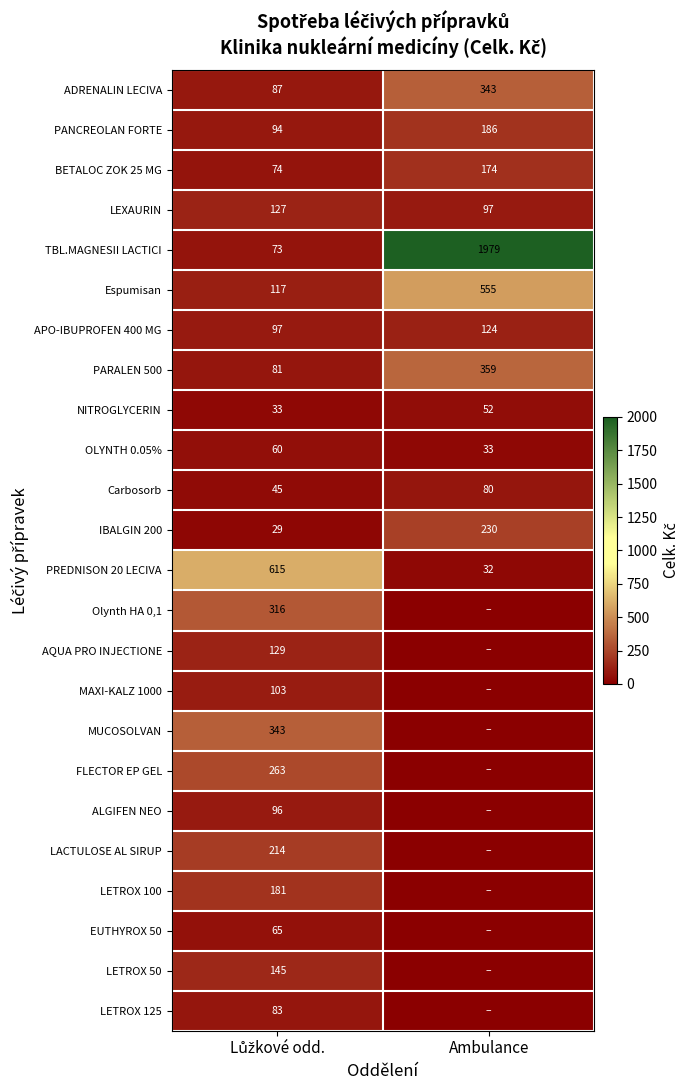

At which category is the sum across all series the highest?

Ambulance